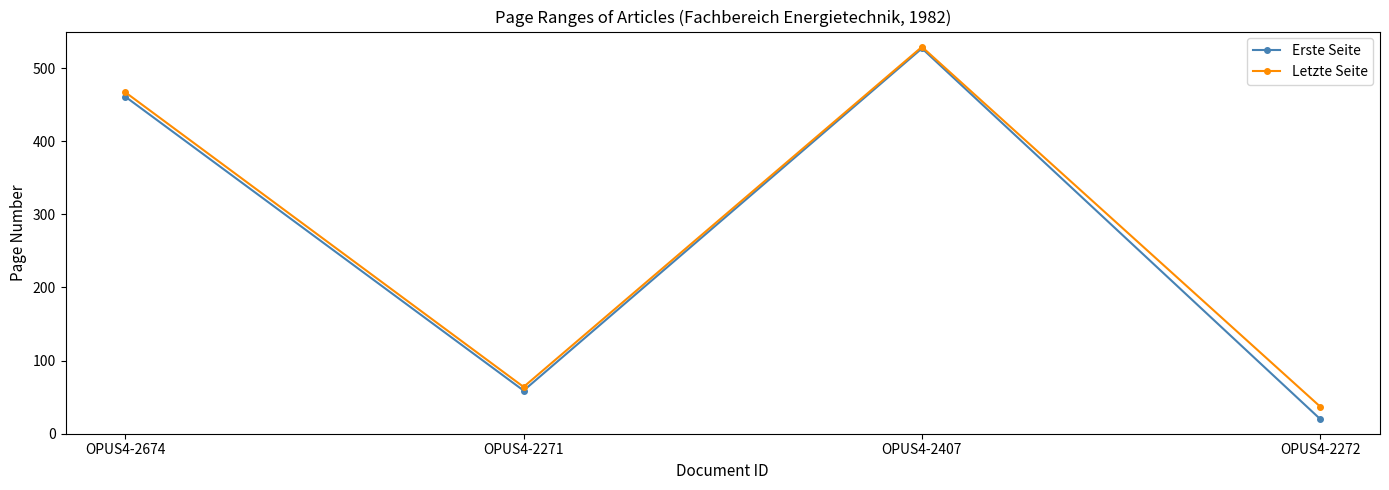

What is the greatest value displayed?

529